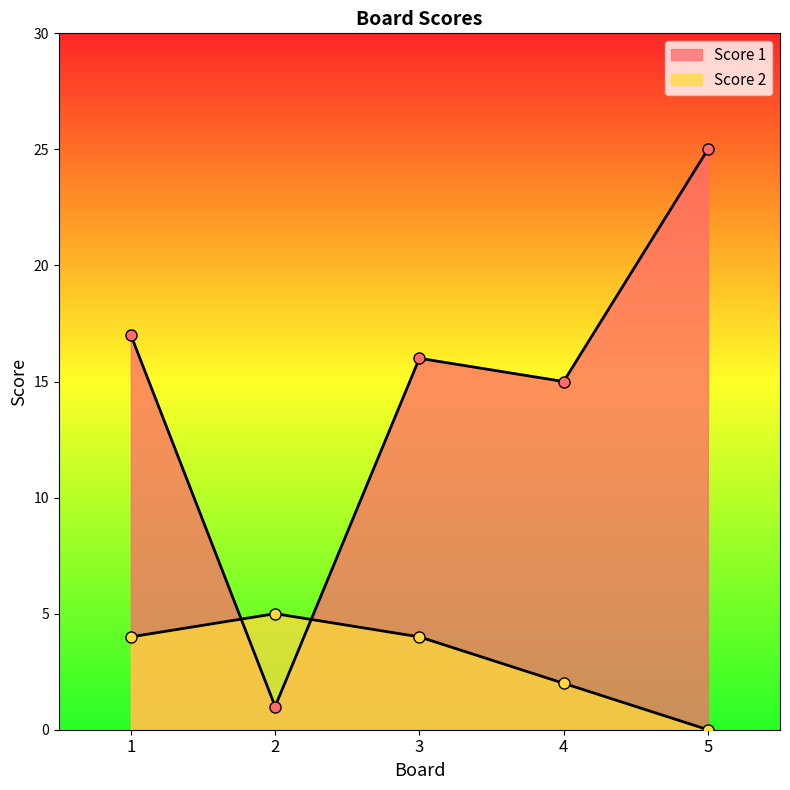

How many intersections are there between Score 2 and Score 1?

2